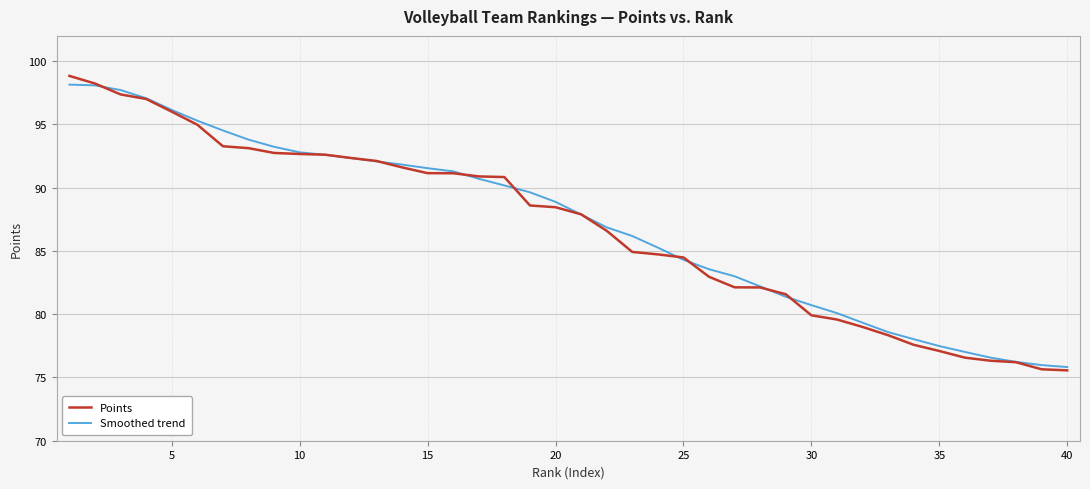

What is the maximum value shown in the chart?

98.8